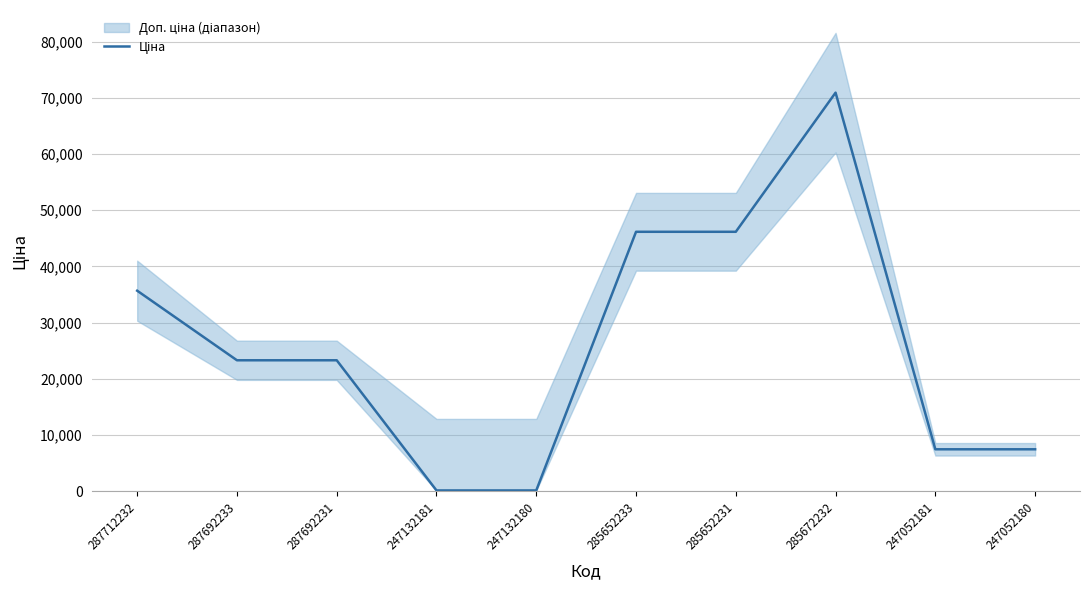

The value at 247132181 is 61.4. True or false?

False